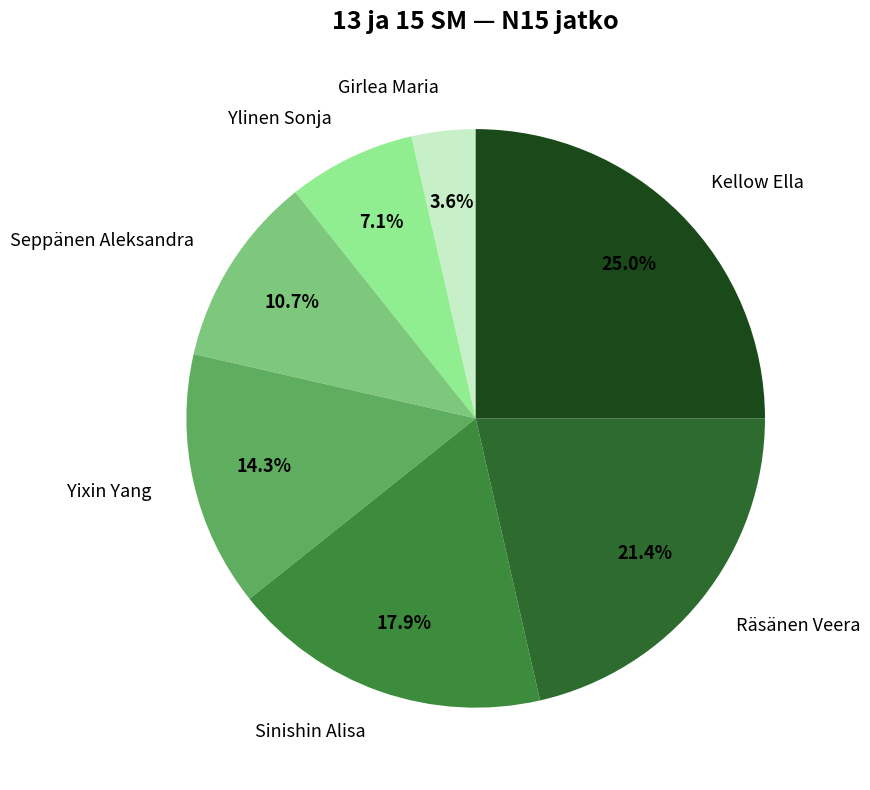

Count the number of slices in the pie.

7